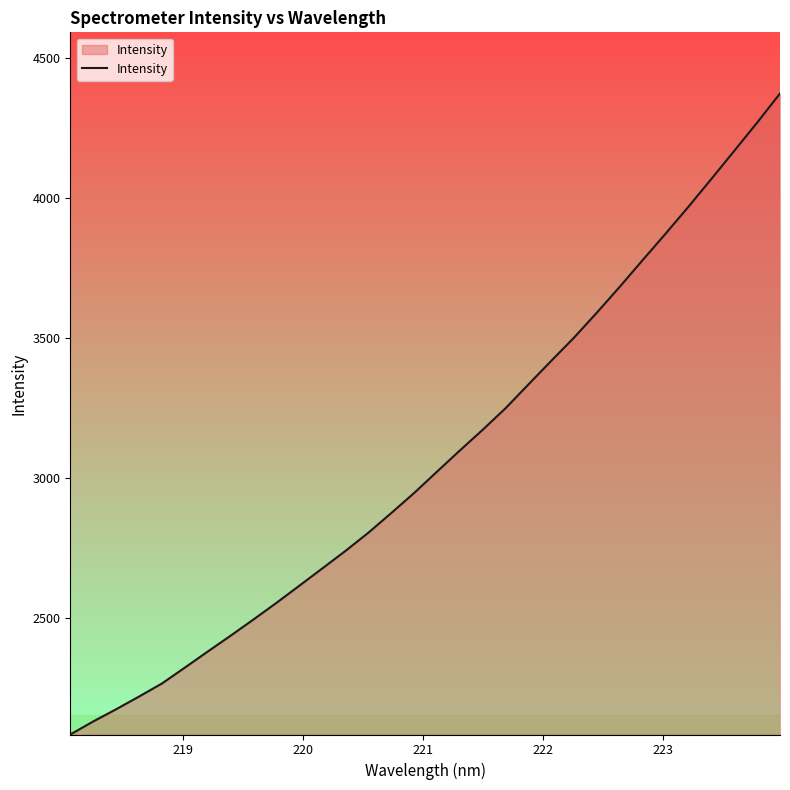

What is the difference between the maximum and minimum values?

2289.2